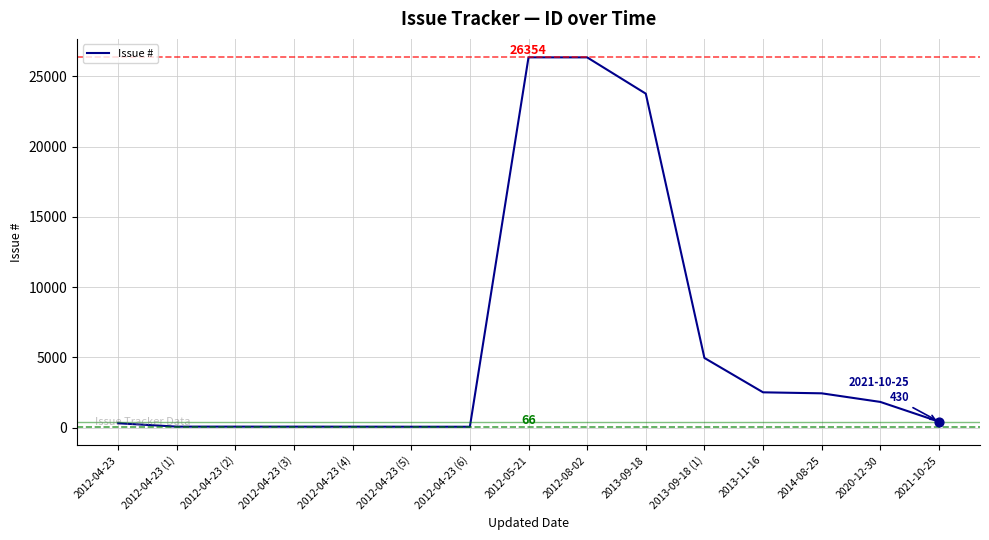

What is the ratio of the value at 2012-08-02 to the value at 2013-11-16?

10.5